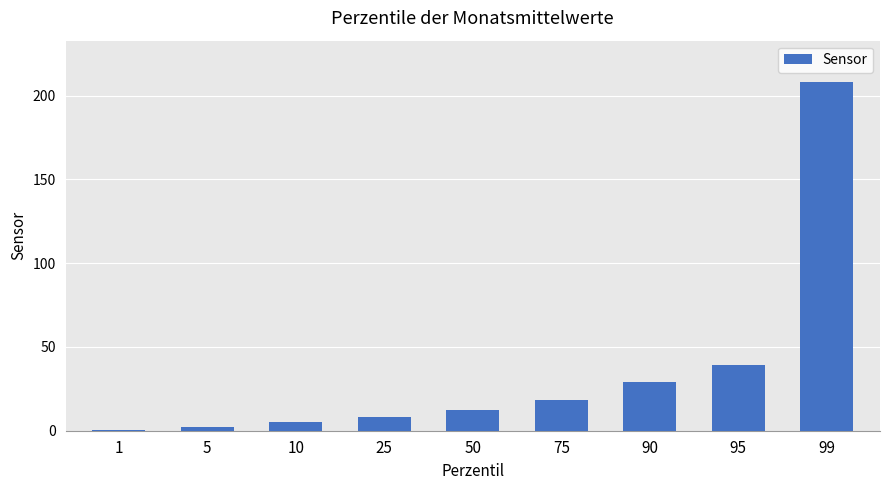

What is the change in value from 90 to 99?

+178.9